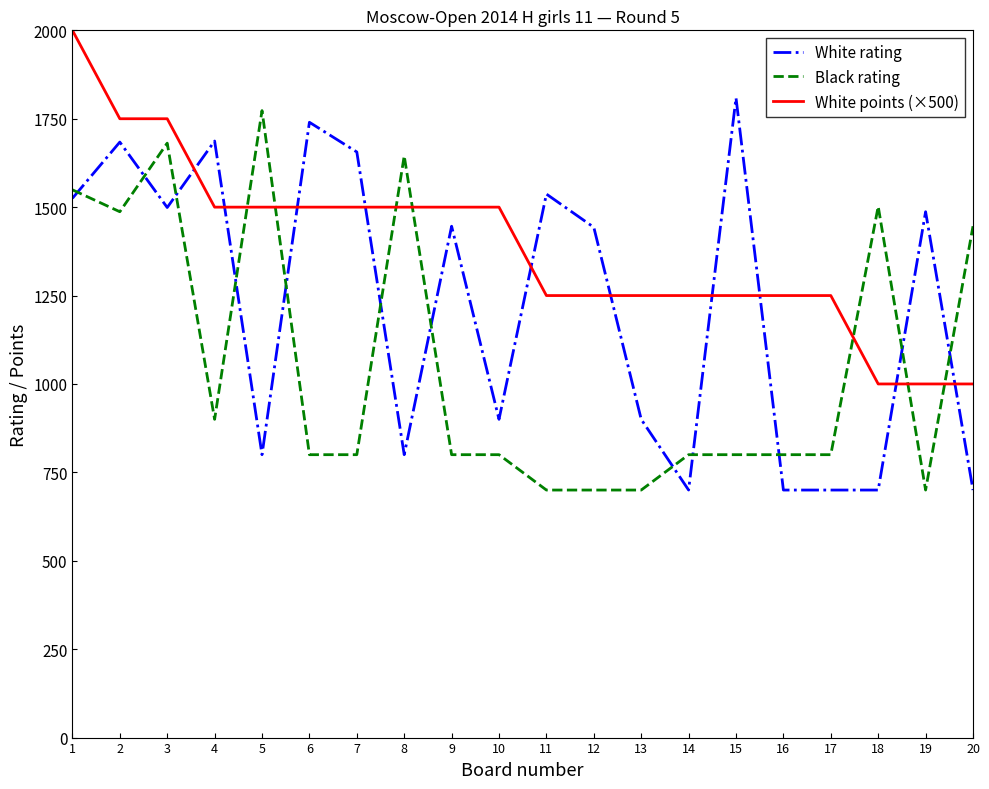

True or false: White points (×500) and Black rating cross at least once.

True